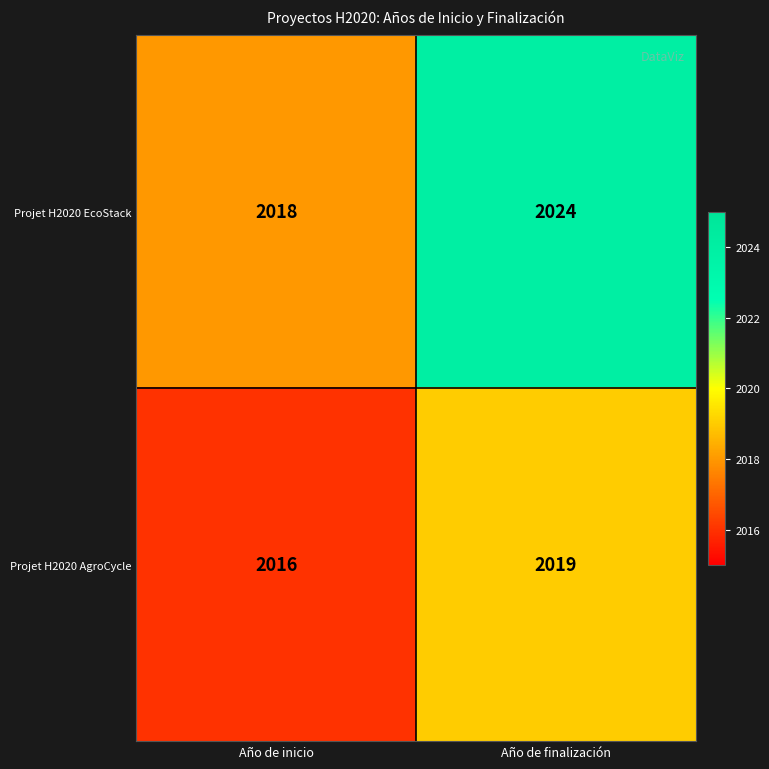

What is the sum of all Projet H2020 AgroCycle values?

4035